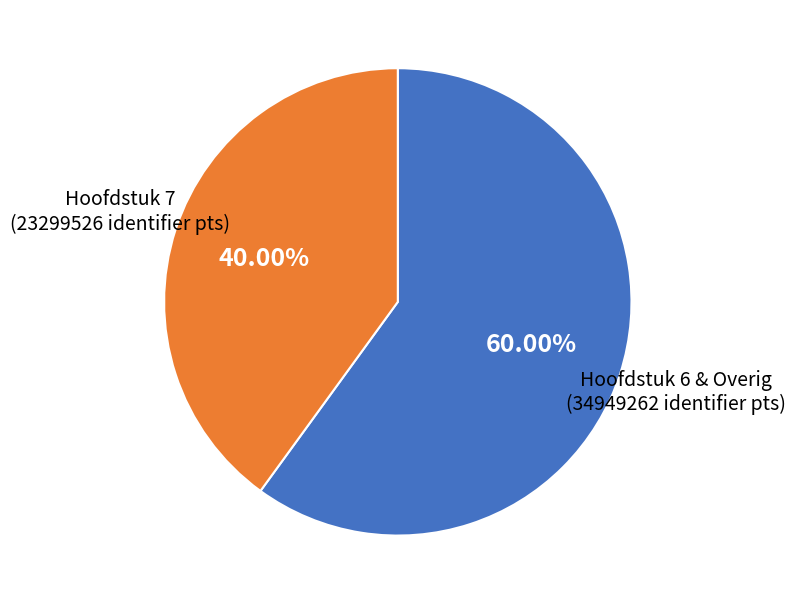

Count the number of slices in the pie.

2